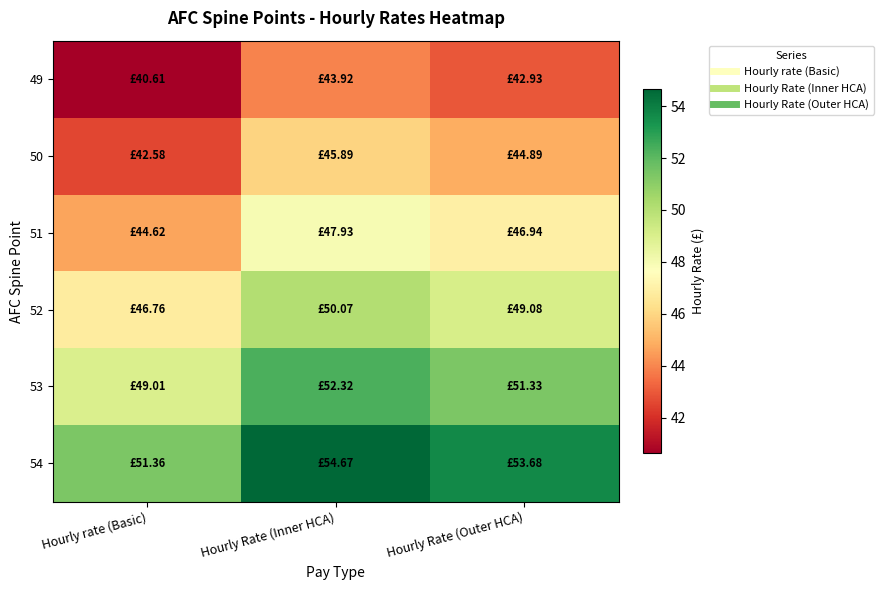

Reading right to left, what are all the values shown in this chart?

49: Hourly Rate (Outer HCA)=42.9	Hourly Rate (Inner HCA)=43.9	Hourly rate (Basic)=40.6
50: Hourly Rate (Outer HCA)=44.9	Hourly Rate (Inner HCA)=45.9	Hourly rate (Basic)=42.6
51: Hourly Rate (Outer HCA)=46.9	Hourly Rate (Inner HCA)=47.9	Hourly rate (Basic)=44.6
52: Hourly Rate (Outer HCA)=49.1	Hourly Rate (Inner HCA)=50.1	Hourly rate (Basic)=46.8
53: Hourly Rate (Outer HCA)=51.3	Hourly Rate (Inner HCA)=52.3	Hourly rate (Basic)=49.0
54: Hourly Rate (Outer HCA)=53.7	Hourly Rate (Inner HCA)=54.7	Hourly rate (Basic)=51.4